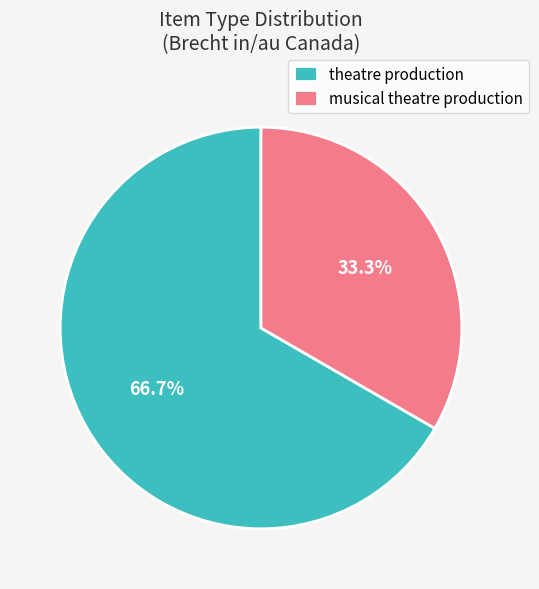

Count the number of slices in the pie.

2